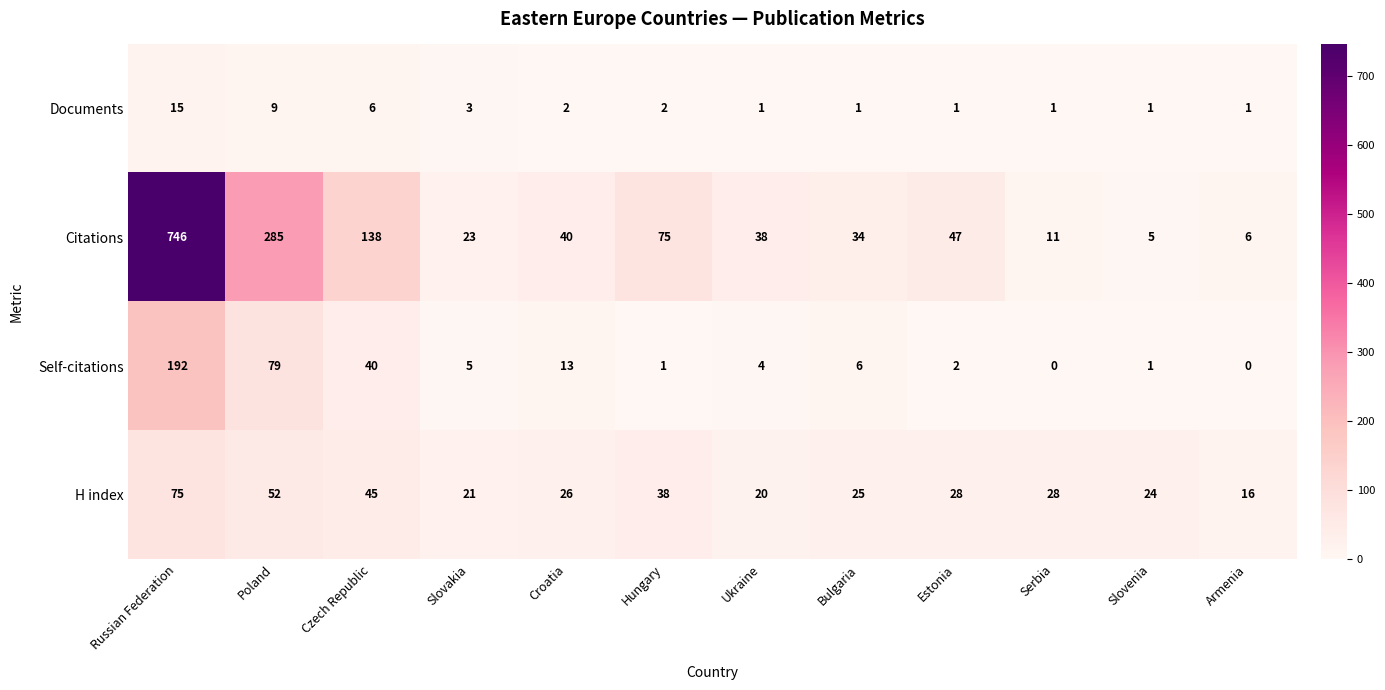

List the series in order of their peak value, lowest first.

Documents, H index, Self-citations, Citations